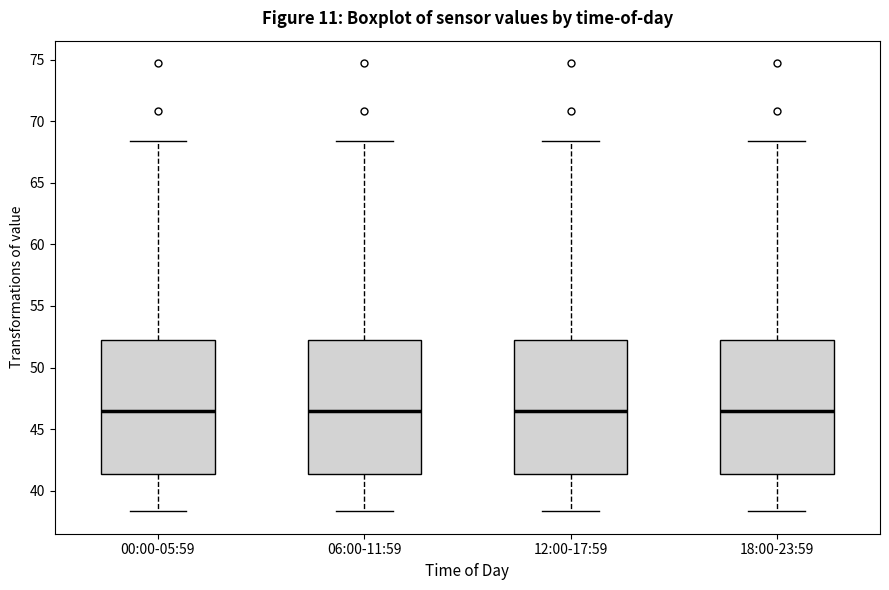

Reading left to right, transcribe this box plot: for each box, give where its median line is, the range the box spans, and where its two whiskers end, as read against the y-axis. The values are not printed on the chart, so give them approximately, as read against the axis.

00:00-05:59: median 46.5, box 41.5 to 52.0, whiskers 38.5 to 68.5
06:00-11:59: median 46.5, box 41.5 to 52.0, whiskers 38.5 to 68.5
12:00-17:59: median 46.5, box 41.5 to 52.0, whiskers 38.5 to 68.5
18:00-23:59: median 46.5, box 41.5 to 52.0, whiskers 38.5 to 68.5